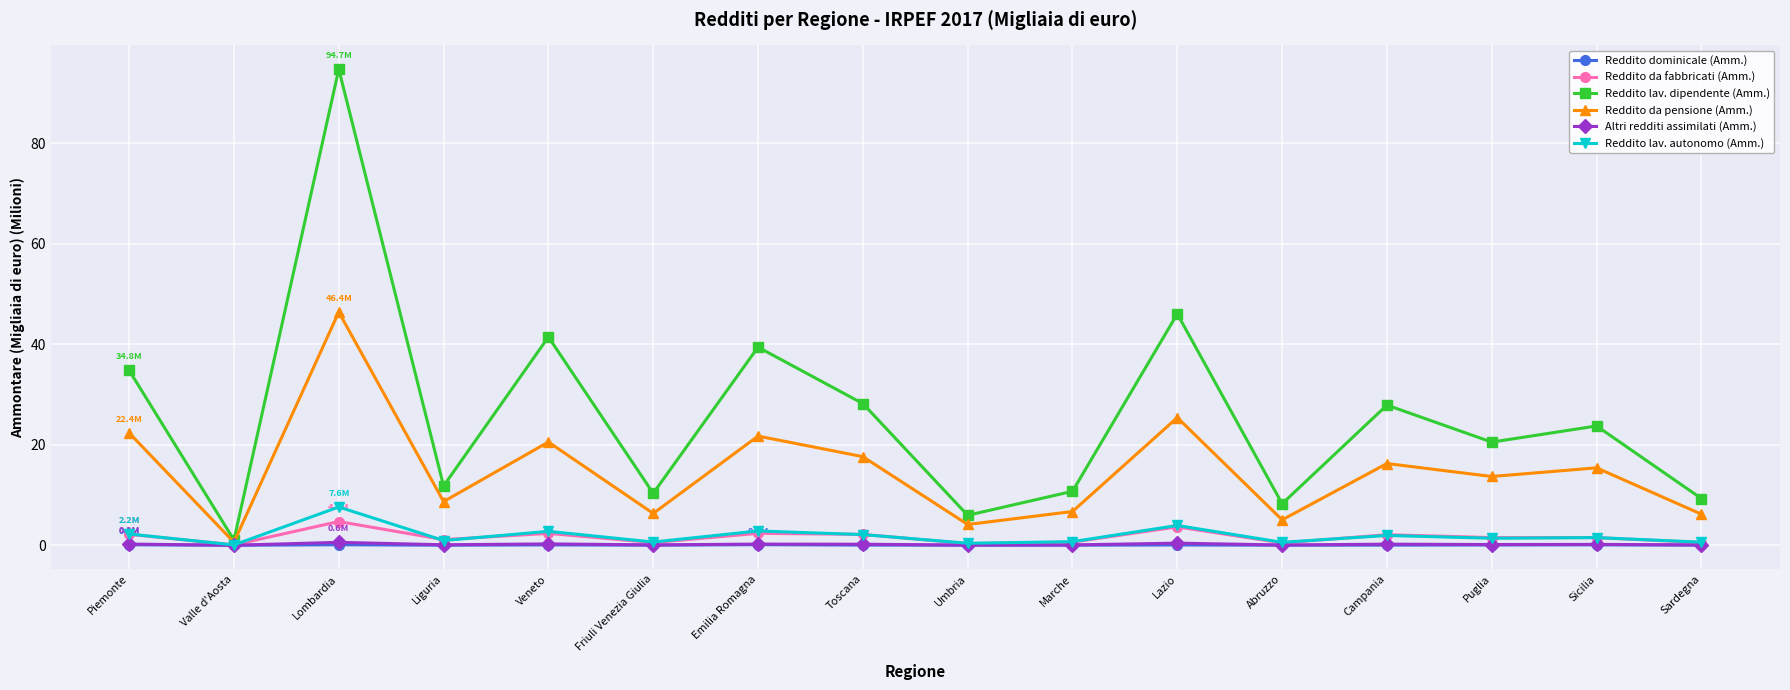

Which series has the widest spread of values?

Reddito lav. dipendente (Amm.)